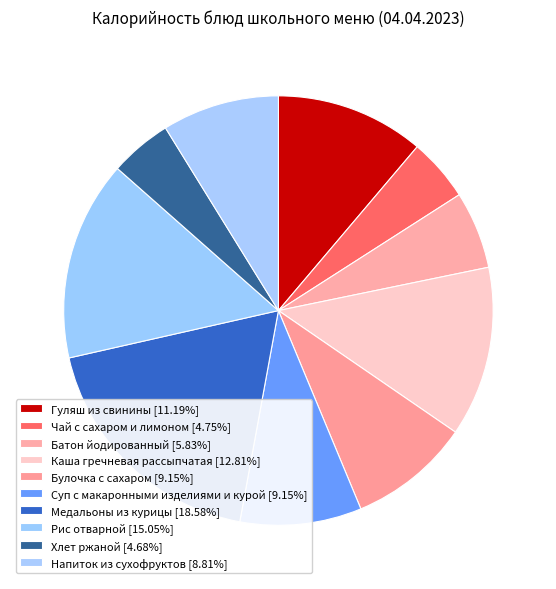

What is the largest slice in the pie chart?

Медальоны из курицы